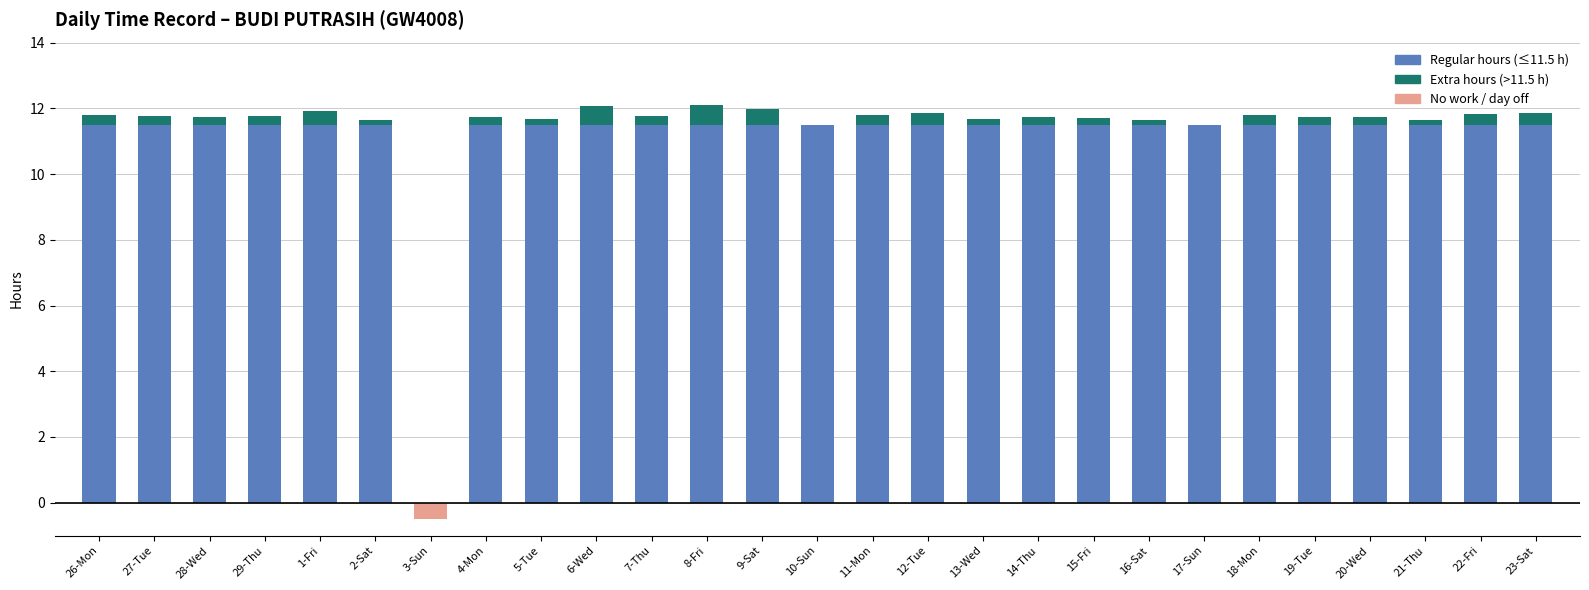

Is it true that Extra hours (>11.5 h) equals 0.5 at 9-Sat?

True